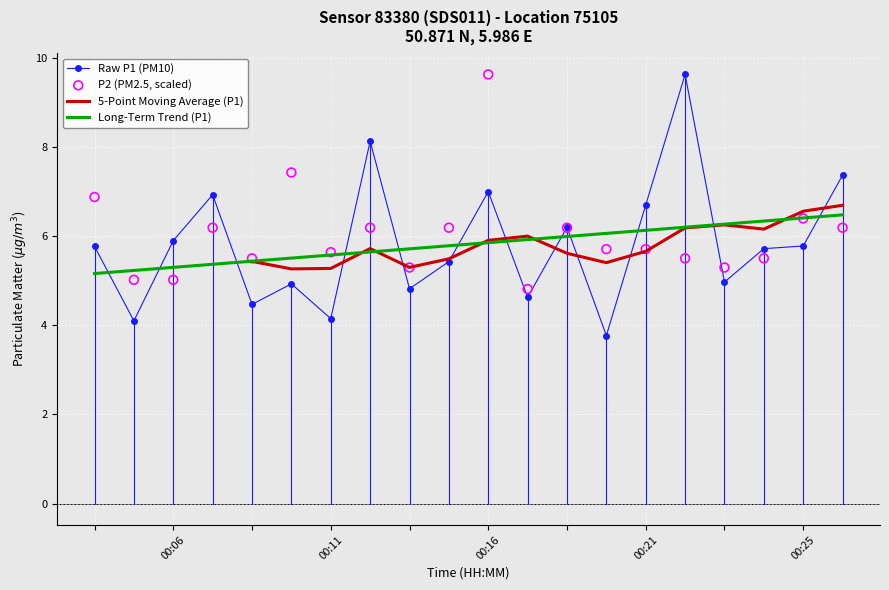

At how many categories does at least one series exceed 7?

5